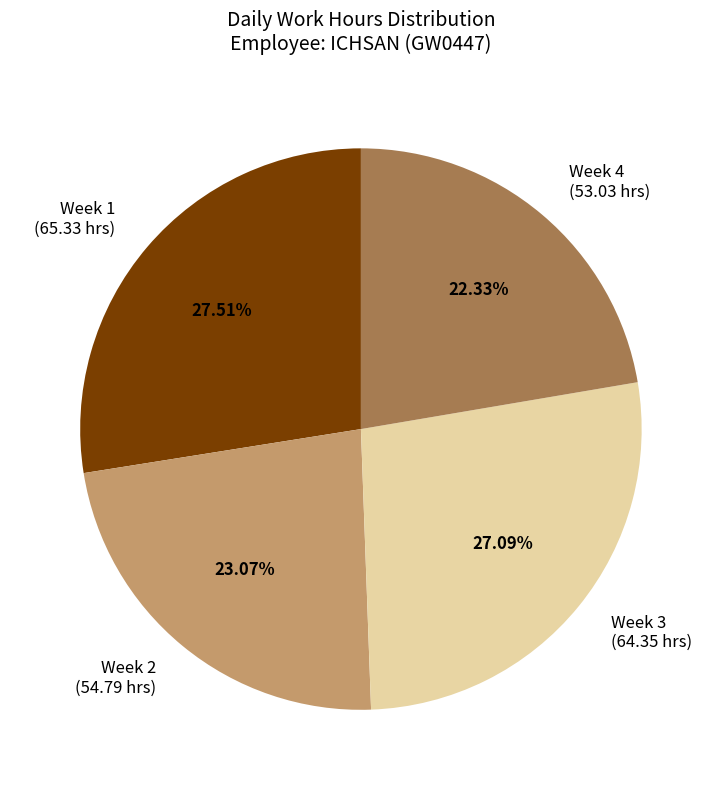

Do Week 2 (54.79 hrs) and Week 3 (64.35 hrs) together represent more than half of the pie?

Yes